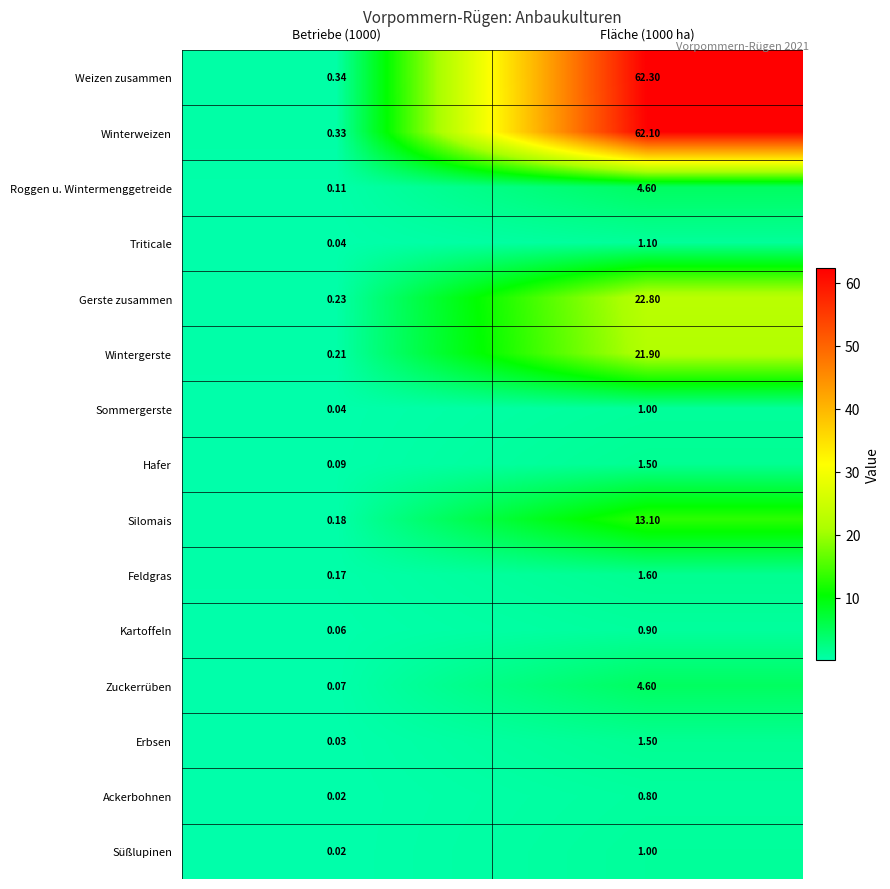

Which series has the largest range (max minus min)?

Weizen zusammen